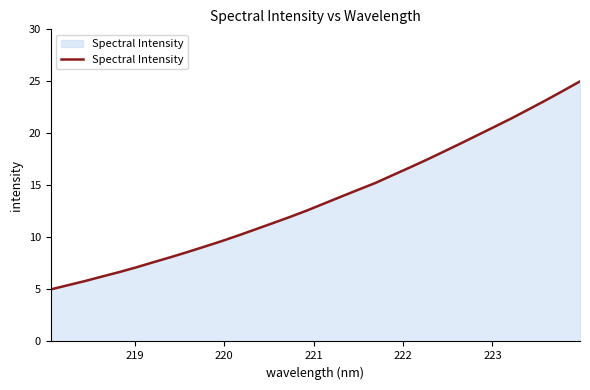

How many lines are shown in the chart?

1